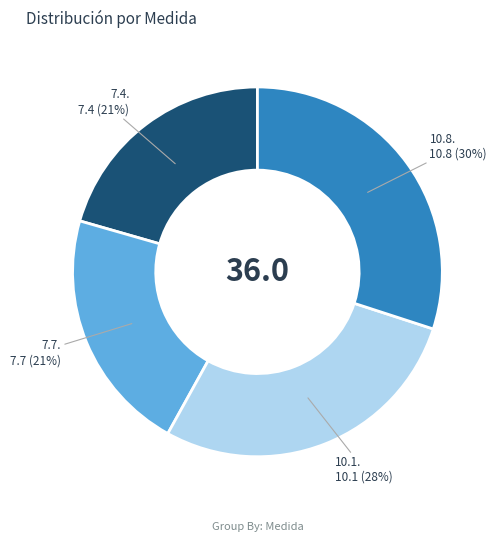

To the nearest percent, what is the difference between the largest and smallest slice percentages?

9%